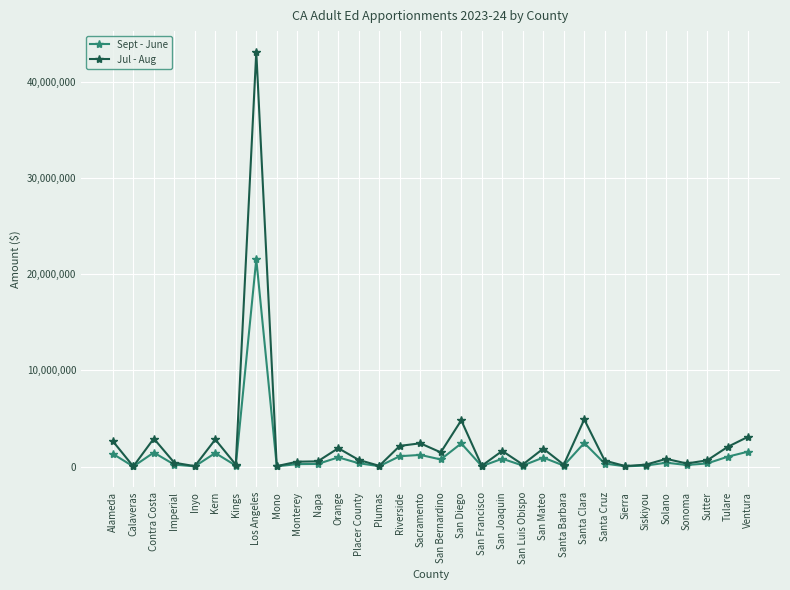

At Santa Clara, list the series in order from smallest to largest.

Sept - June, Jul - Aug